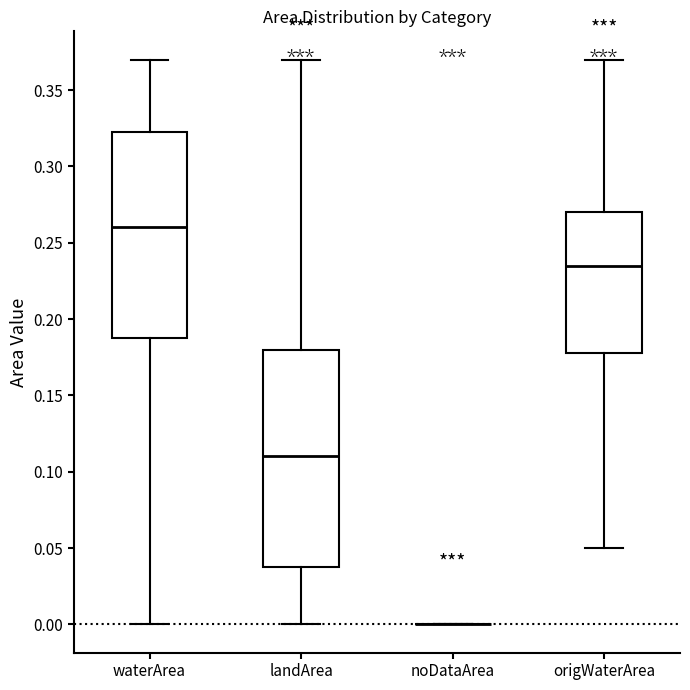

Reading left to right, transcribe this box plot: for each box, give where its median line is, the range the box spans, and where its two whiskers end, as read against the y-axis. The values are not printed on the chart, so give them approximately, as read against the axis.

waterArea: median 0.260, box 0.190 to 0.325, whiskers 0.000 to 0.370
landArea: median 0.110, box 0.040 to 0.180, whiskers 0.000 to 0.370
noDataArea: box collapsed to a line at 0.000, whiskers 0.000 to 0.000
origWaterArea: median 0.235, box 0.180 to 0.270, whiskers 0.050 to 0.370